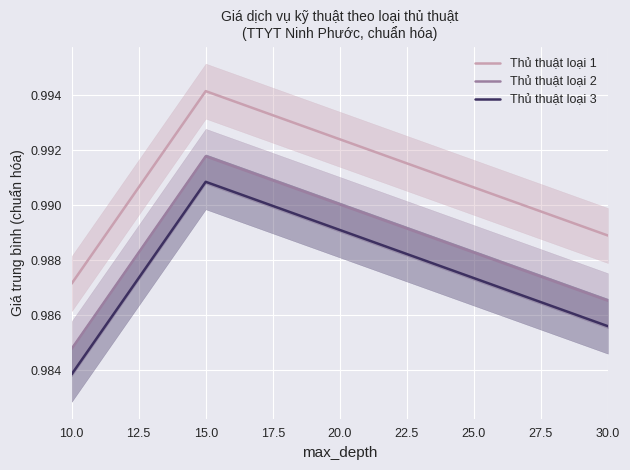

At which label does Thủ thuật loại 2 reach its peak?

15.0